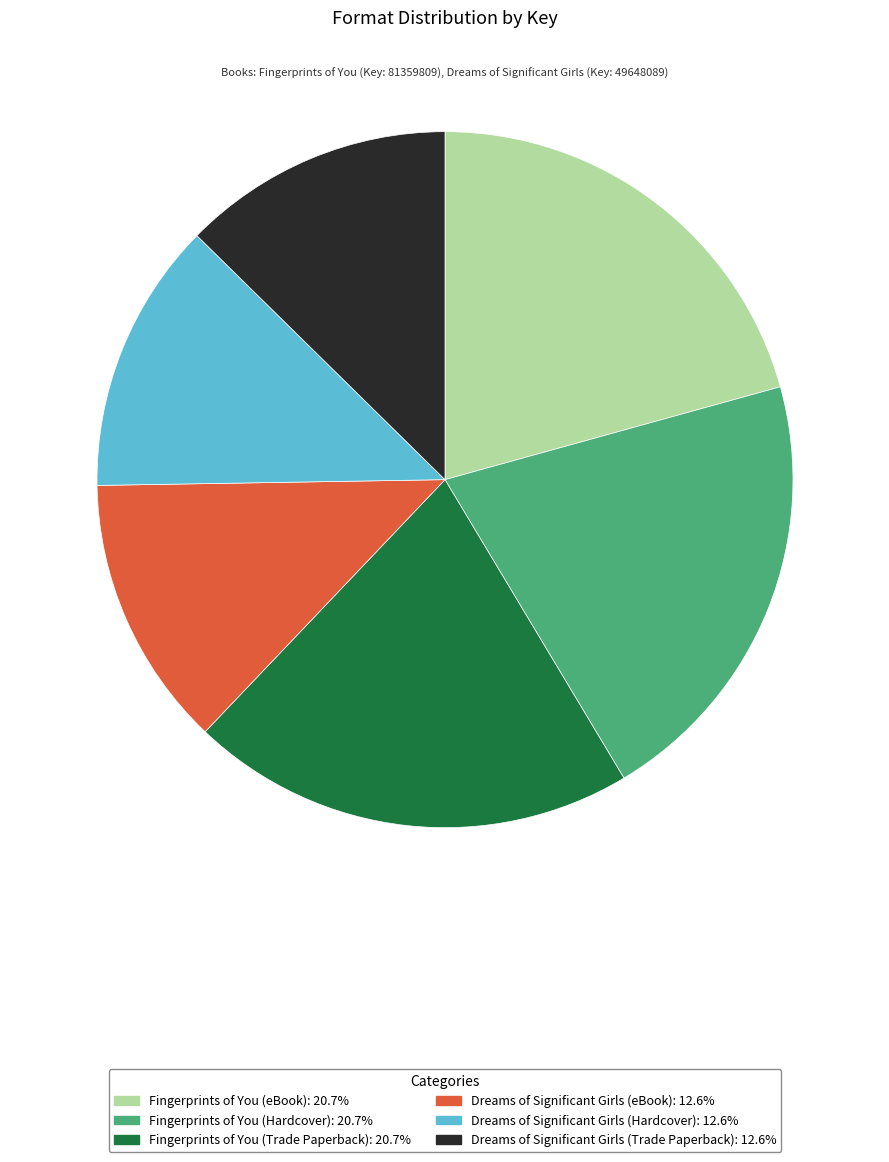

Approximately how many times larger is the value at Fingerprints of You (Hardcover) compared to Dreams of Significant Girls (eBook)?

1.6